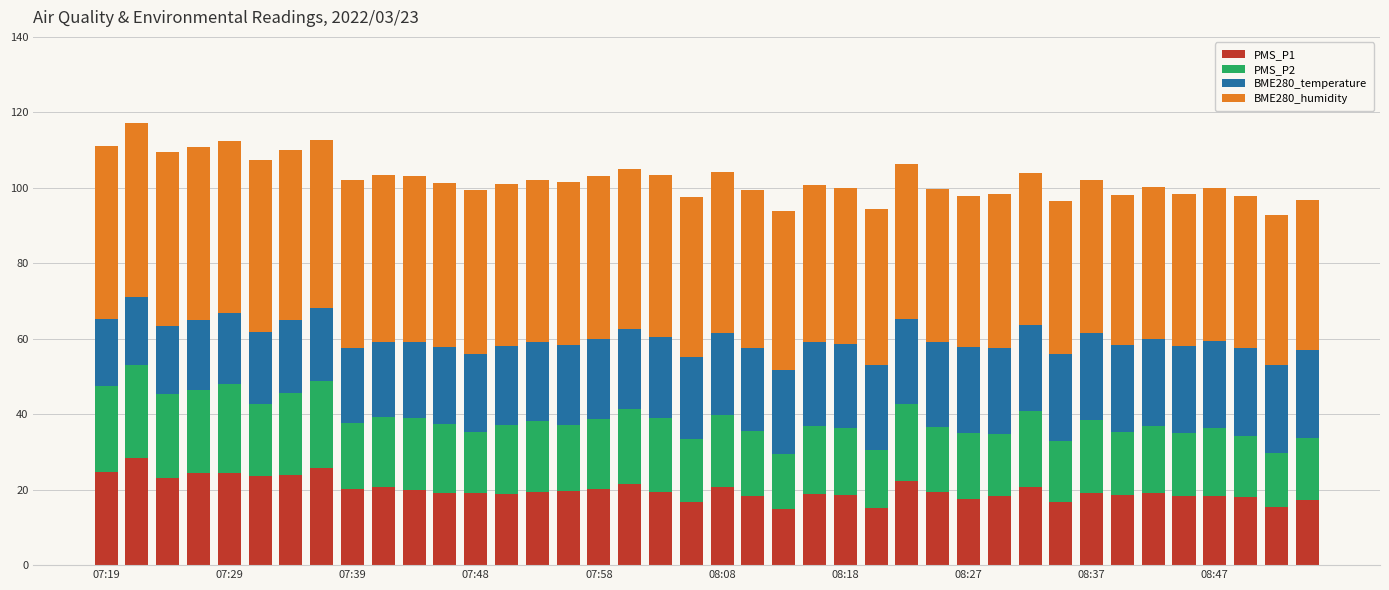

What are all the series names shown in the legend?

PMS_P1, PMS_P2, BME280_temperature, BME280_humidity